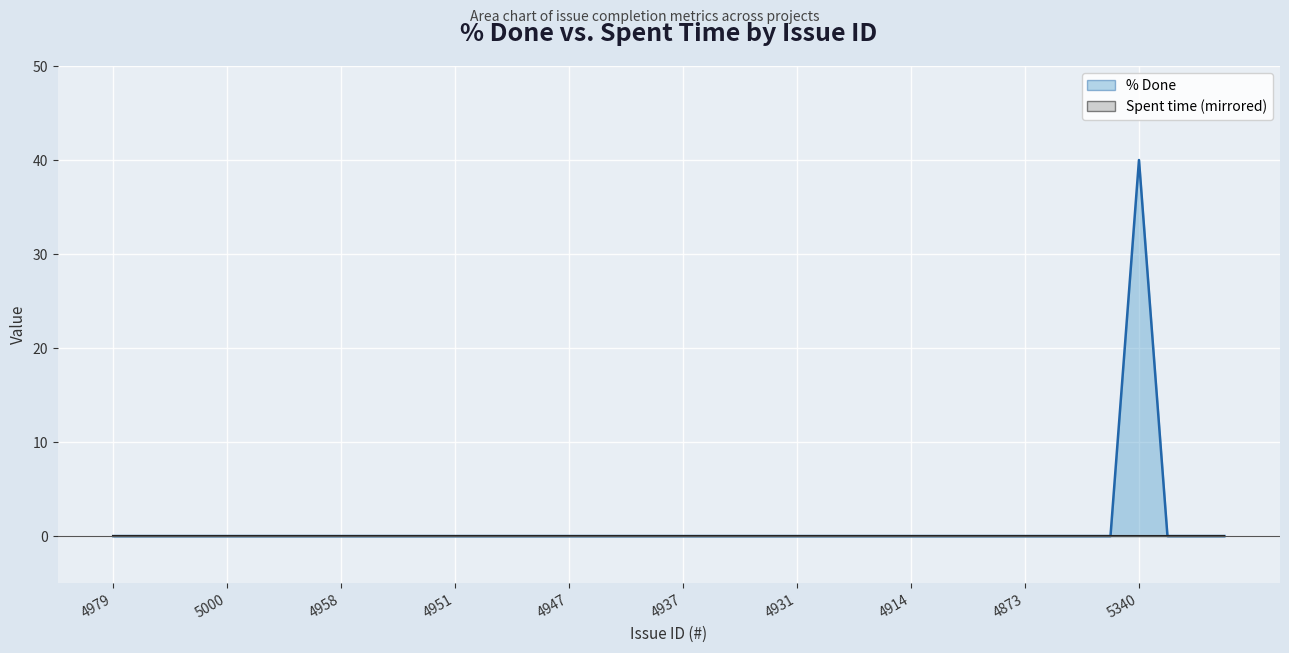

The value at 4890 is -25. True or false?

False